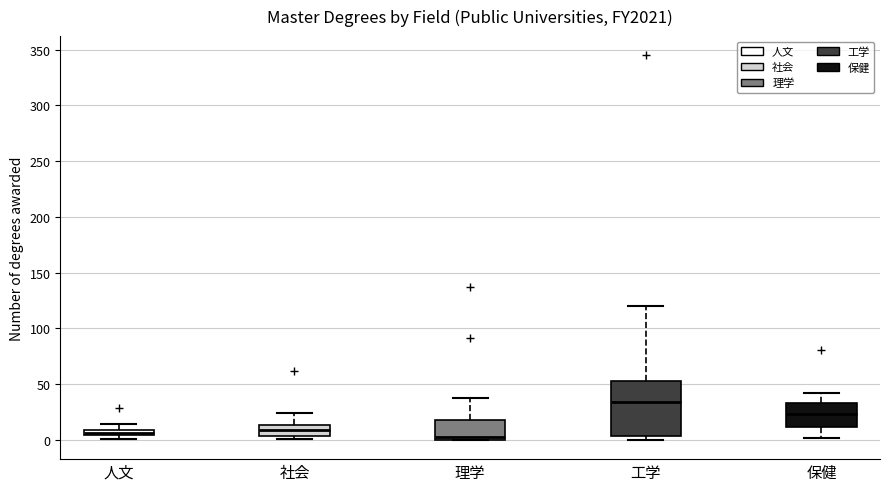

Comparing the boxes themselves (not the whiskers), which one is the tallest?

工学